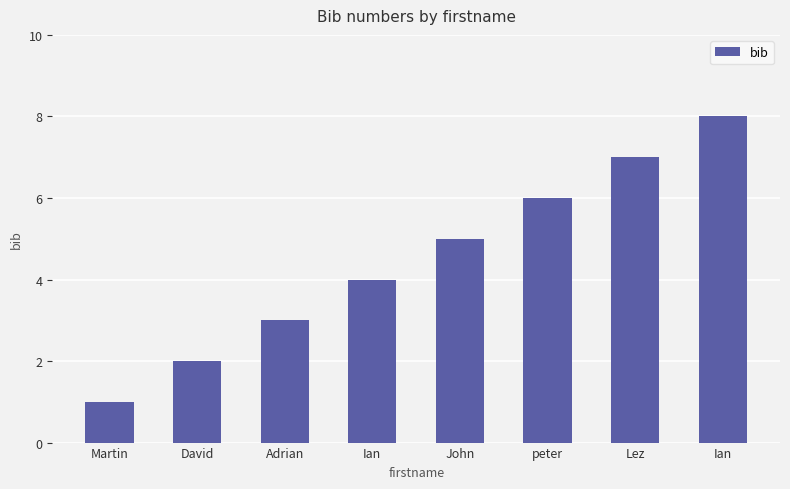

How many series are shown in this chart?

1